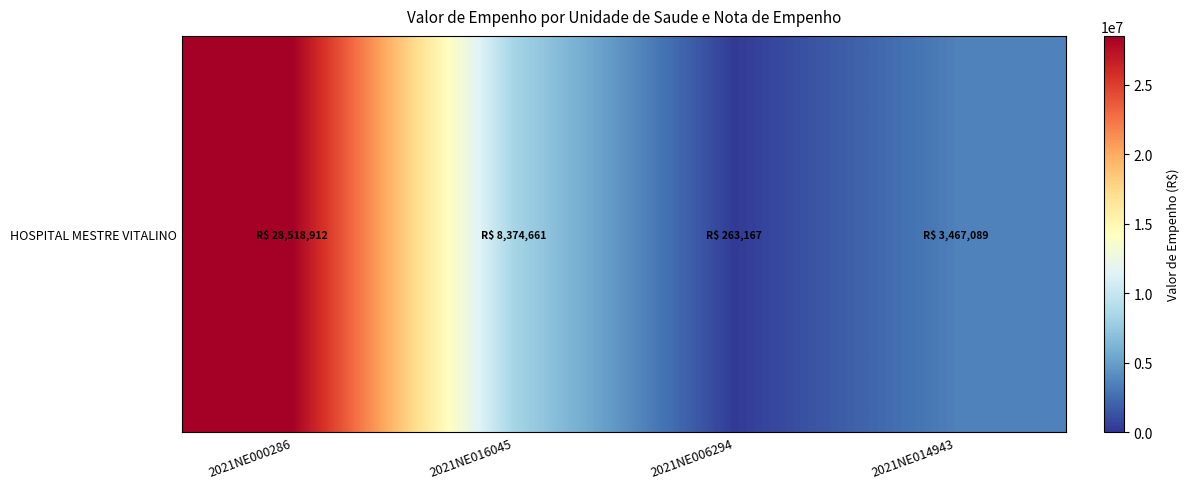

What is the change in value from 2021NE006294 to 2021NE014943?

+3203922.3